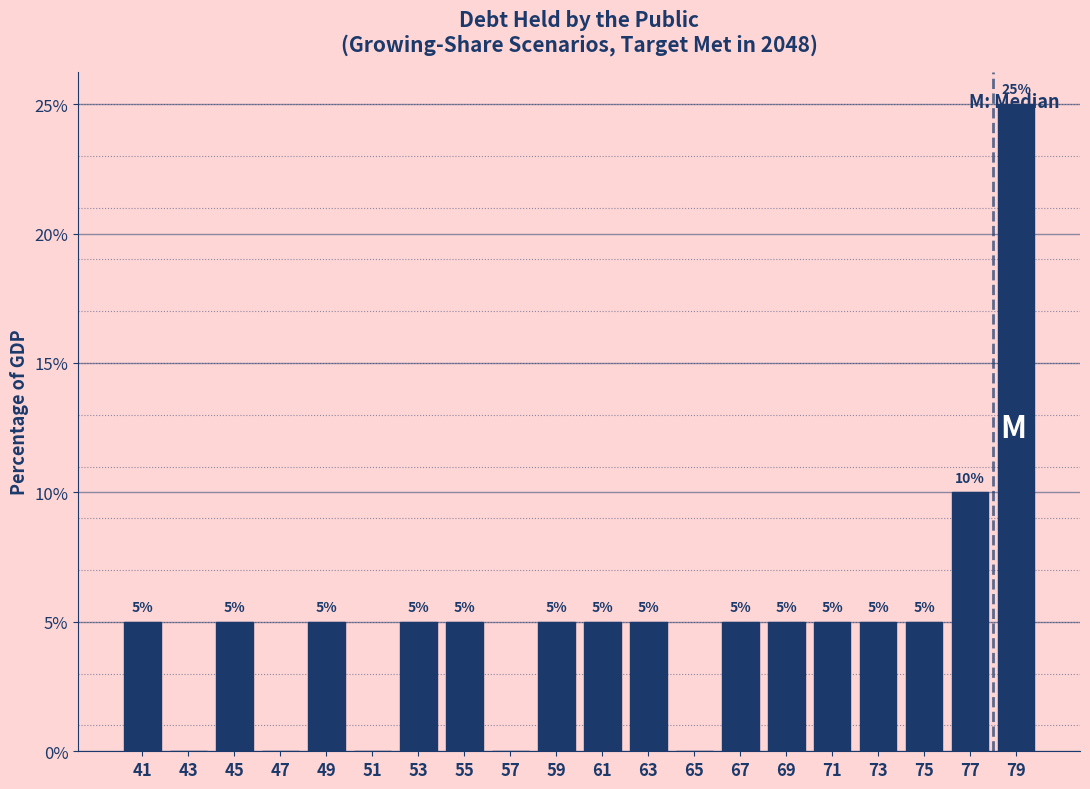

Which range on the x-axis has the tallest bar?

78 to 80